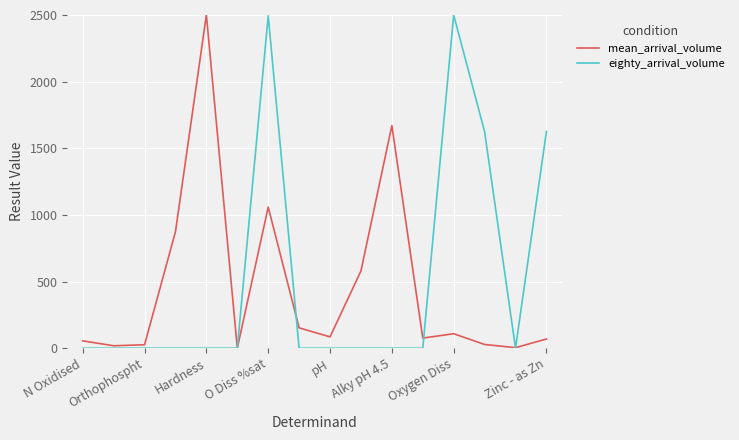

What is the highest value of the mean_arrival_volume series?

2500.0